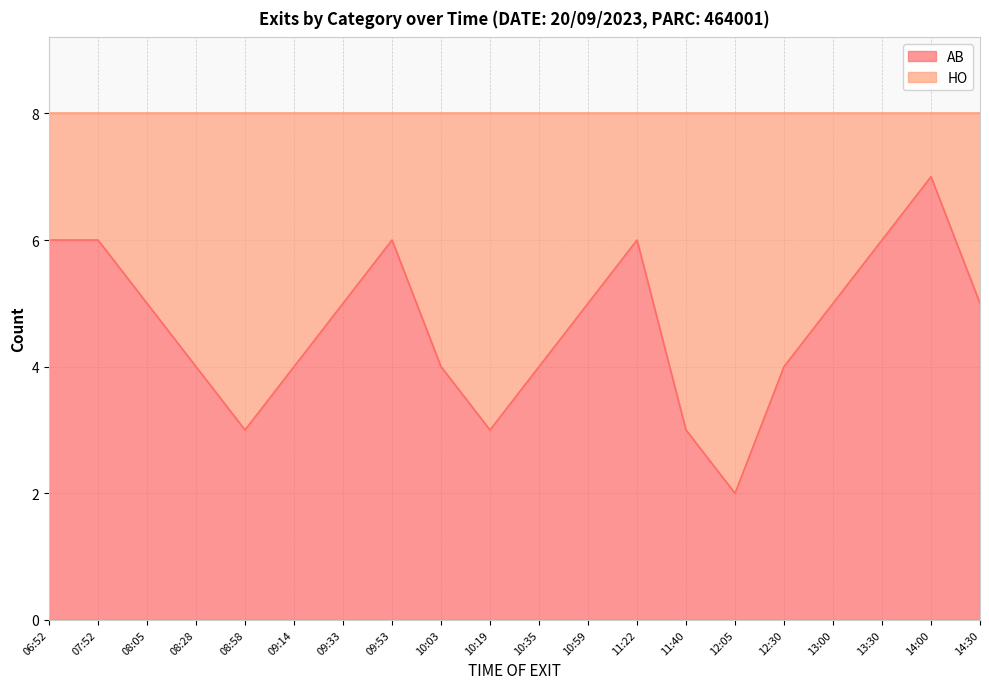

True or false: the data shows 2 at 11:40.

False